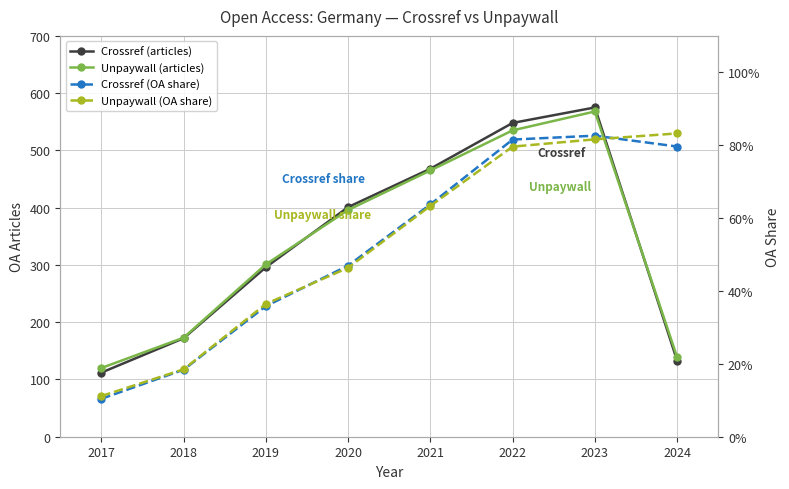

Is it true that Crossref (articles) equals 245.6 at 2018?

False